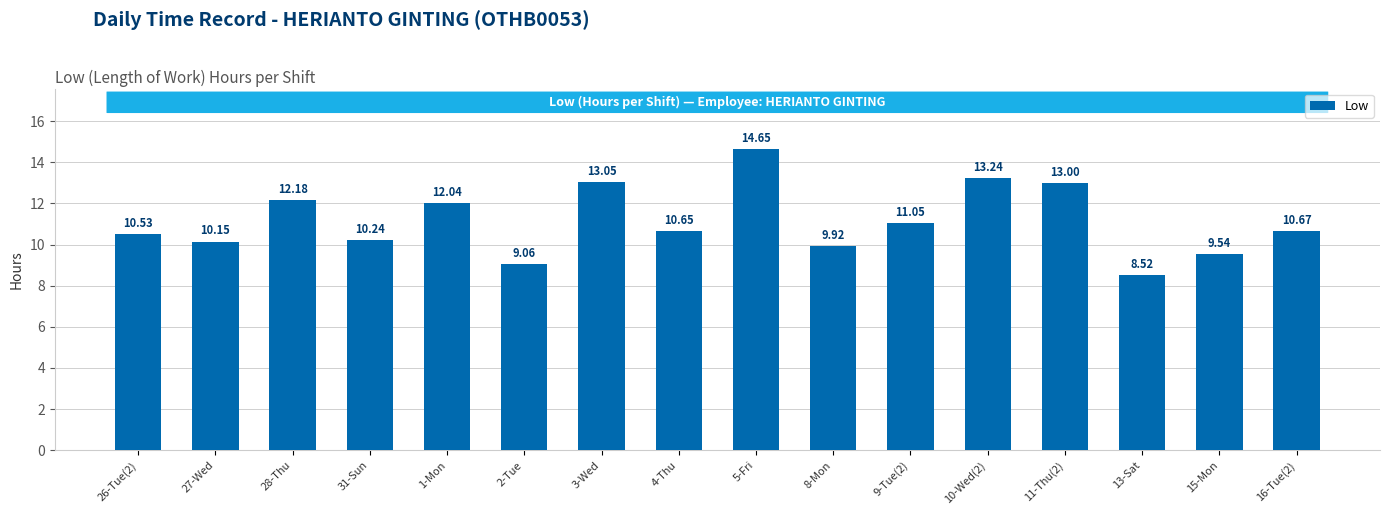

What is the difference between the values at 28-Thu and 9-Tue(2)?

1.1